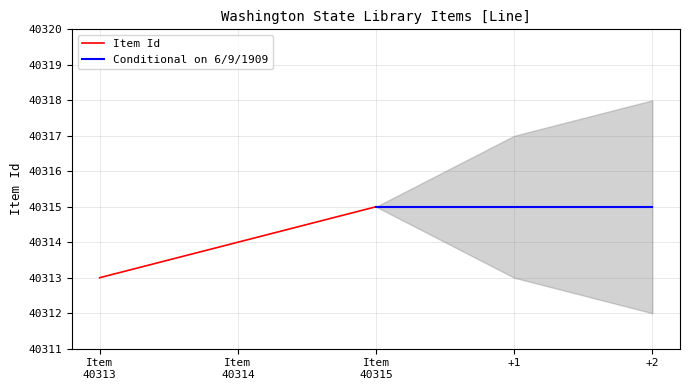

What is the lowest value of the Item Id series?

40313